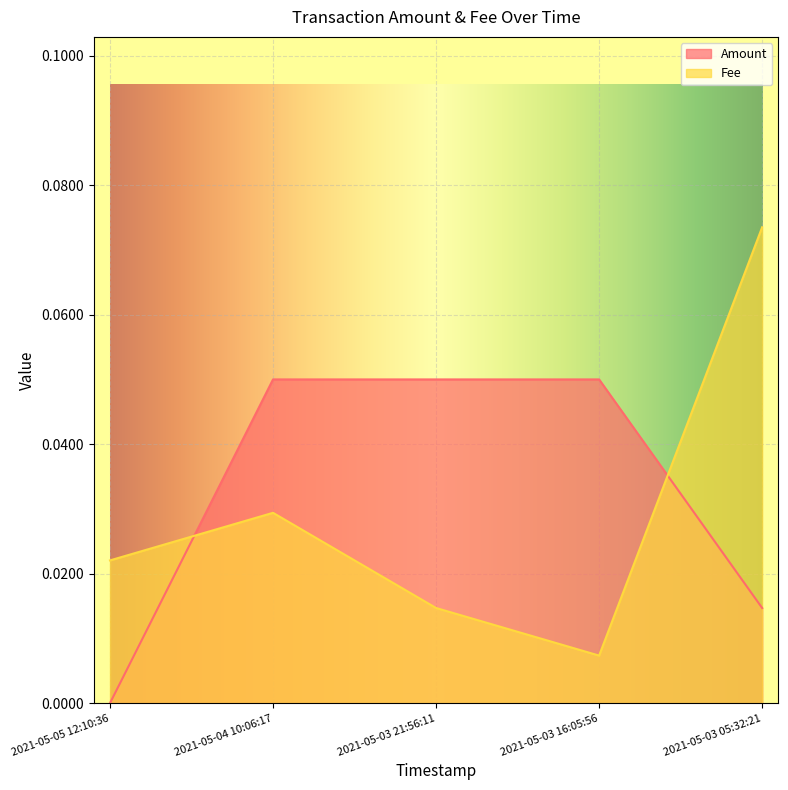

Reading left to right, transcribe all the data shown in this chart.

Amount: 2021-05-05 12:10:36=0.0	2021-05-04 10:06:17=0.1	2021-05-03 21:56:11=0.1	2021-05-03 16:05:56=0.1	2021-05-03 05:32:21=0.0
Fee: 2021-05-05 12:10:36=0.0	2021-05-04 10:06:17=0.0	2021-05-03 21:56:11=0.0	2021-05-03 16:05:56=0.0	2021-05-03 05:32:21=0.1